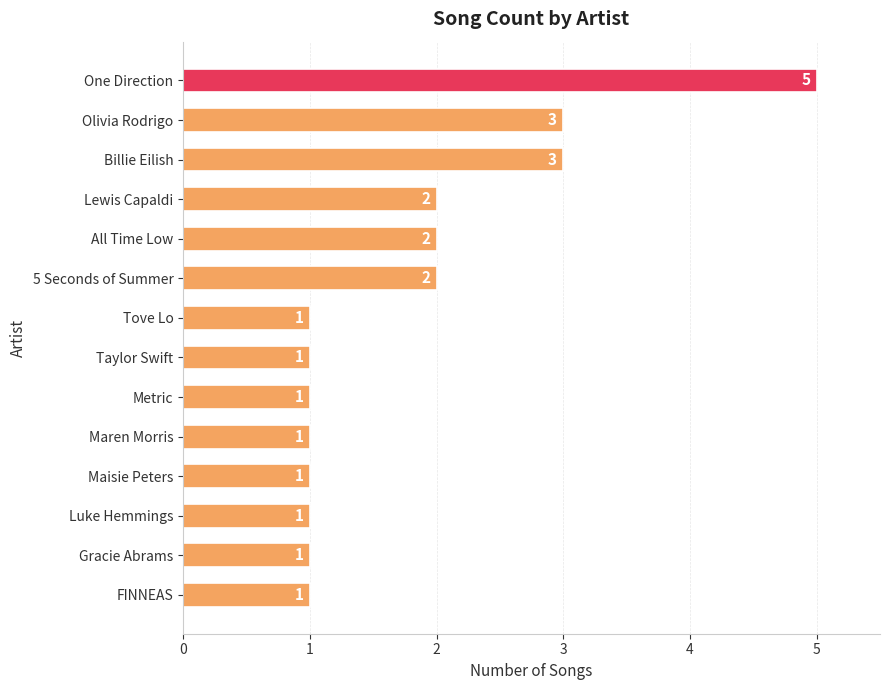

What is the average value?

2